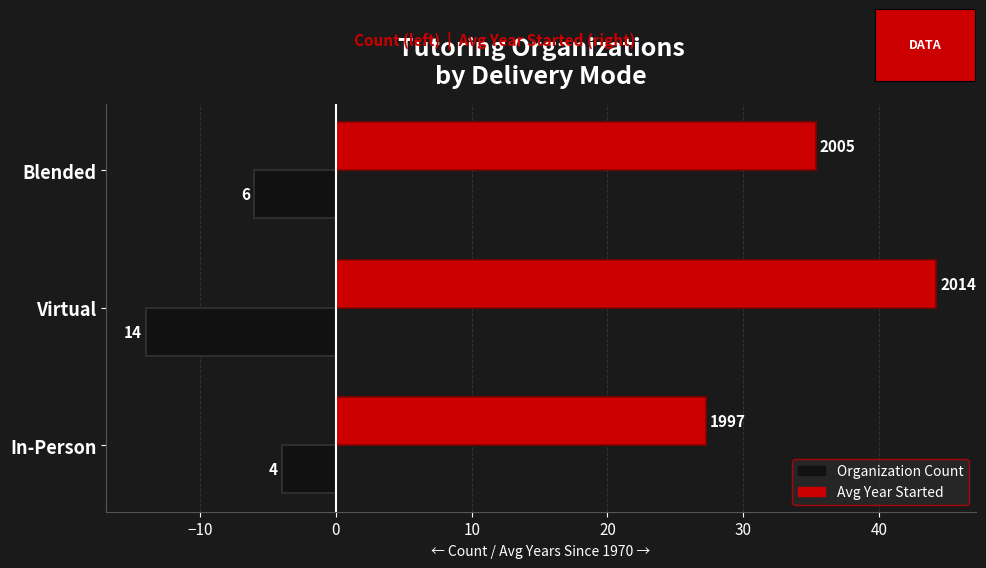

True or false: Avg Years Since 1970 has a value of 41.2 at In-Person.

False